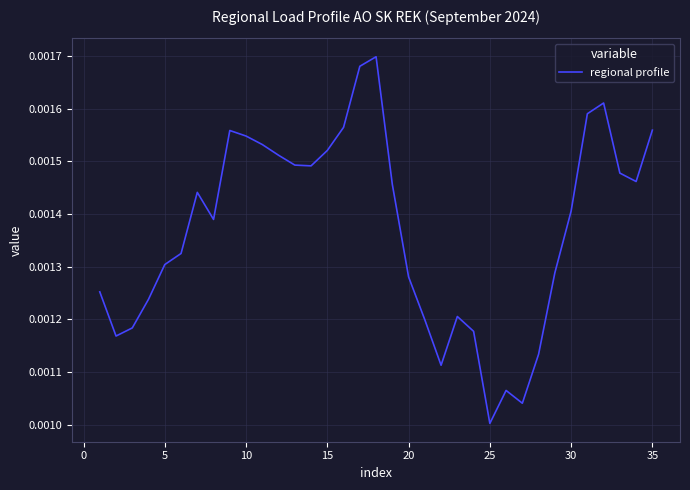

How many lines are shown in the chart?

1